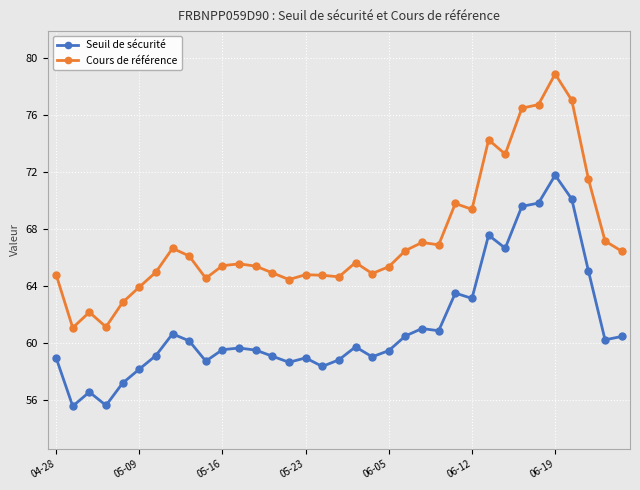

What is the lowest value of the Cours de référence series?

61.1